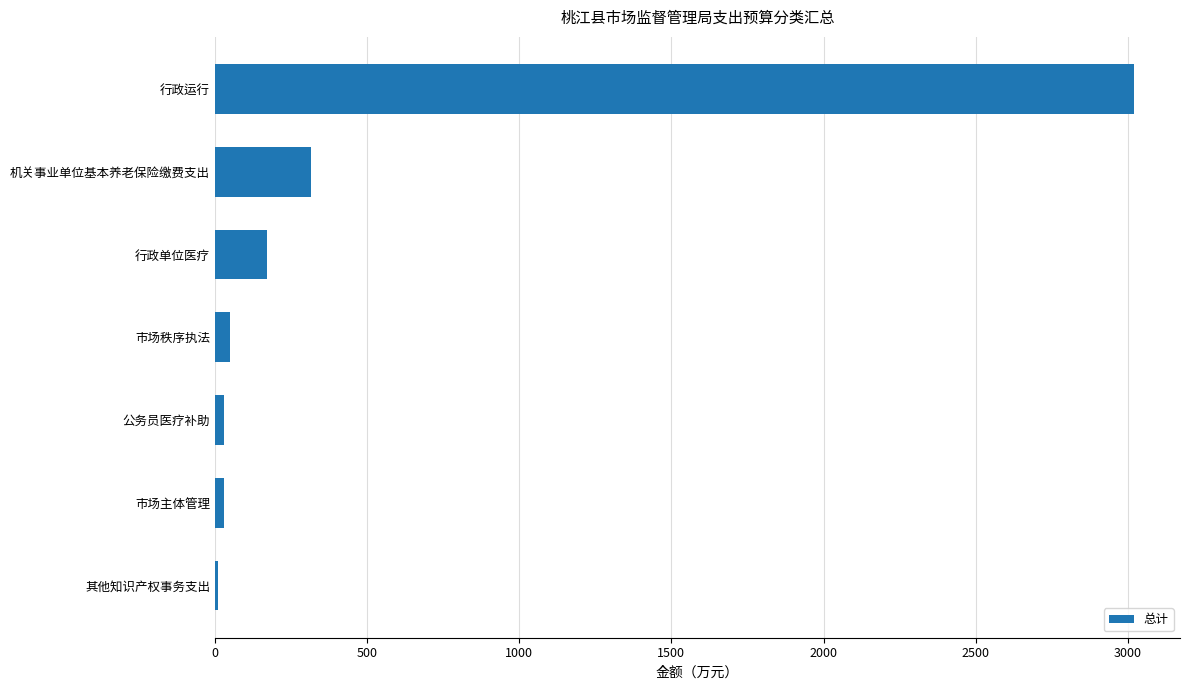

What is the label of the 3rd bar from the top?

行政单位医疗